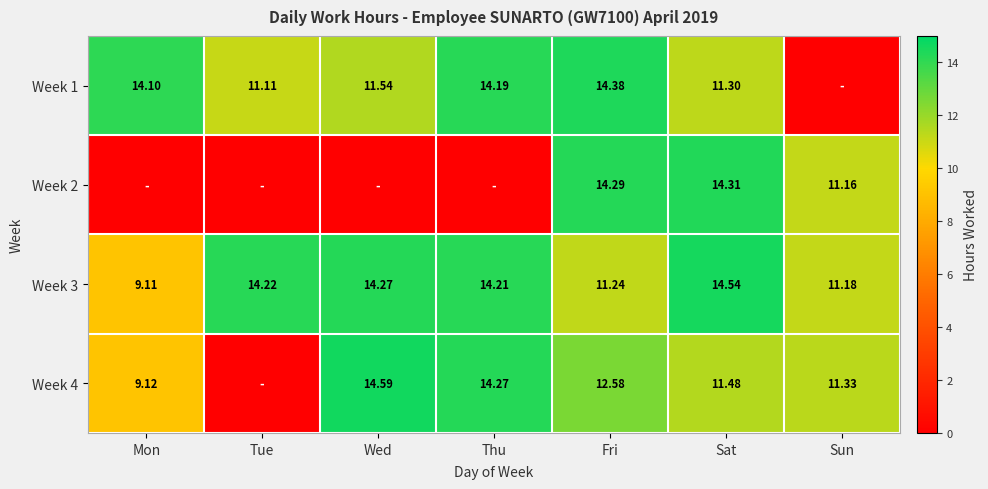

Where is Week 3 nearest to the value 11?

Sun